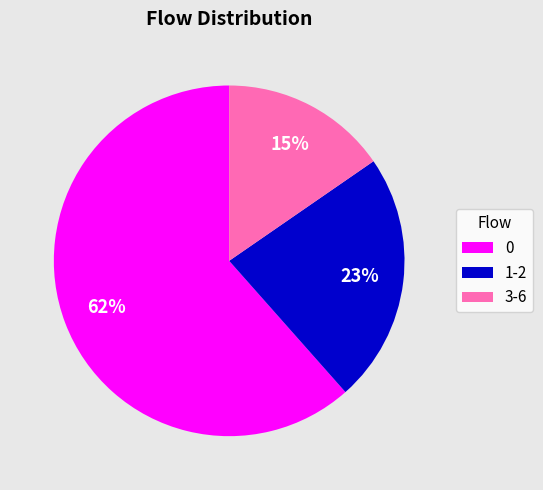

Is it true that 1-2 is 23% of the pie?

True